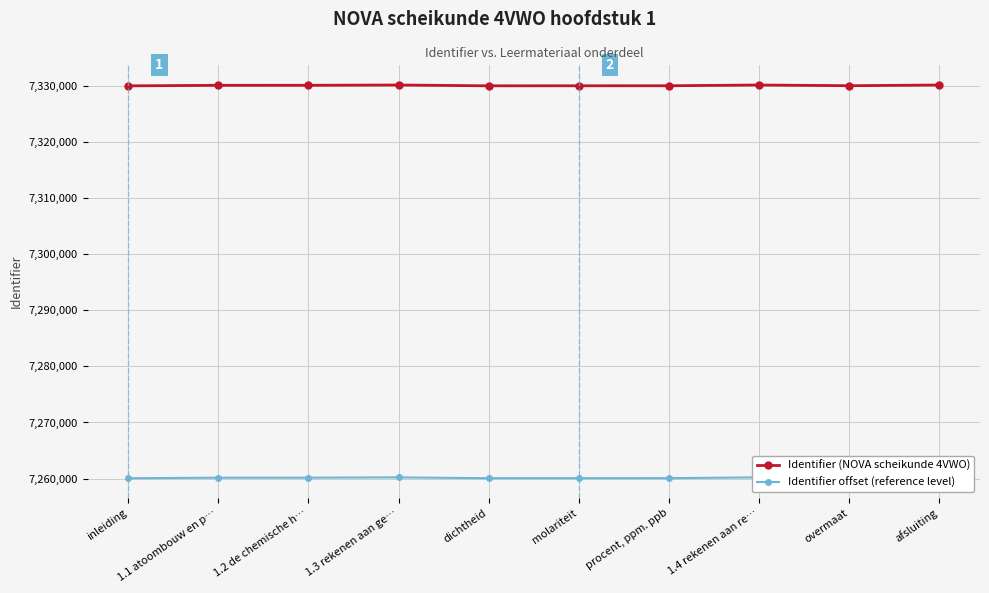

What position from the right is overmaat?

2